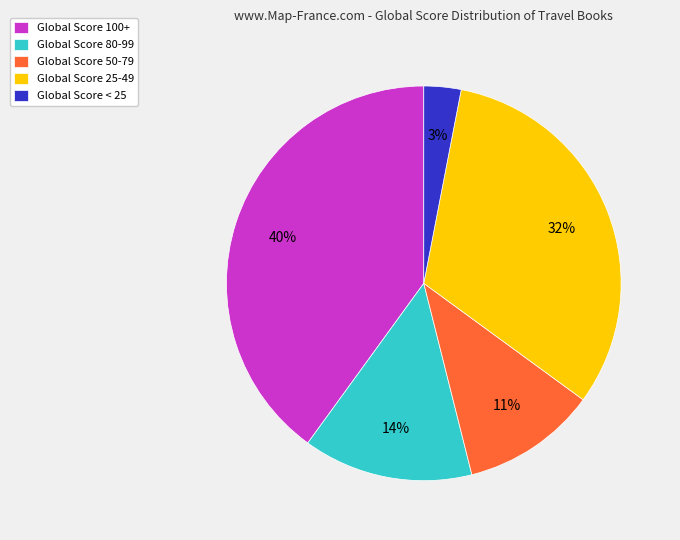

Which slice is the smallest?

Global Score < 25